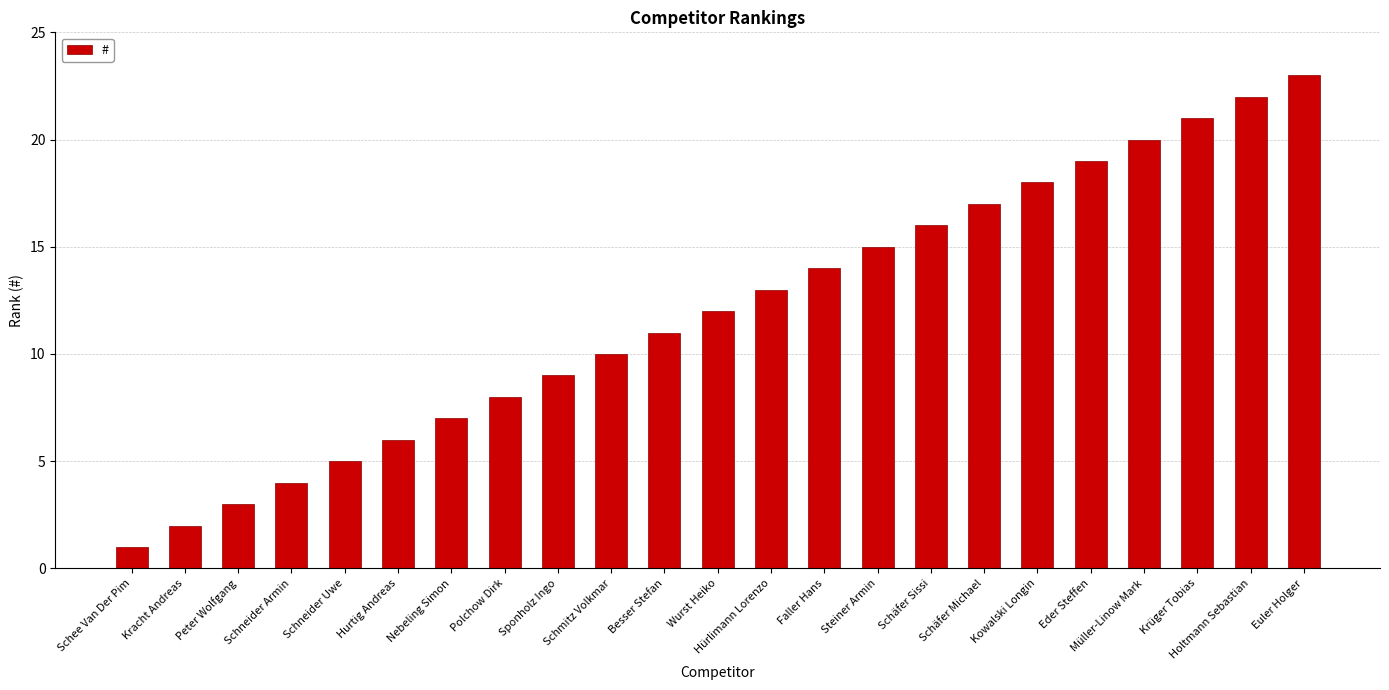

What is the maximum value shown in the chart?

23